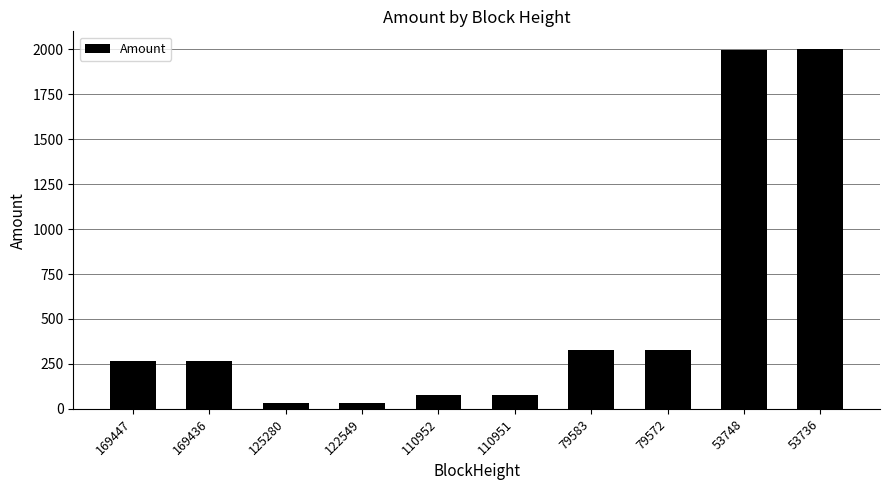

Count the number of data series in this chart.

1